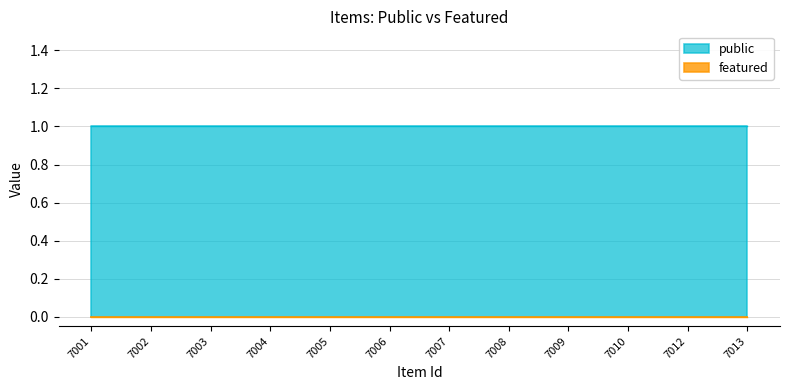

Which has a higher value, 7013 or 7005?

7013